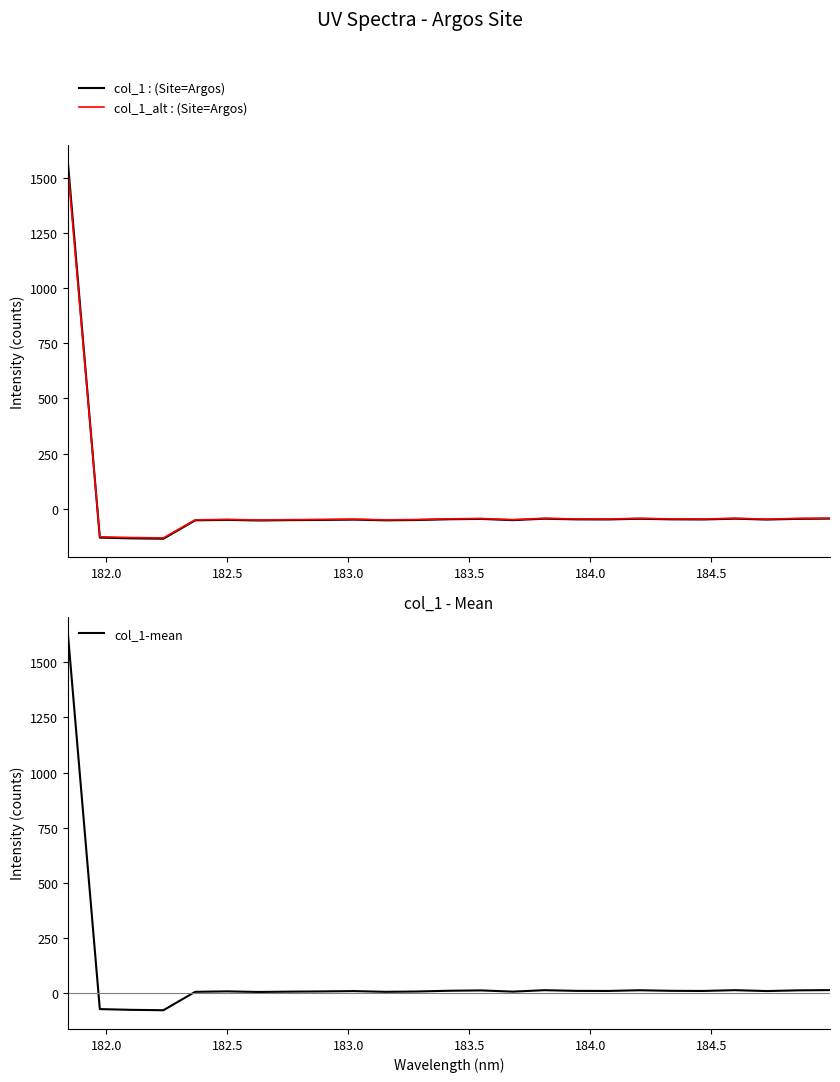

What value does the col_1_alt : (Site=Argos) series have at 184.0?

-48.6